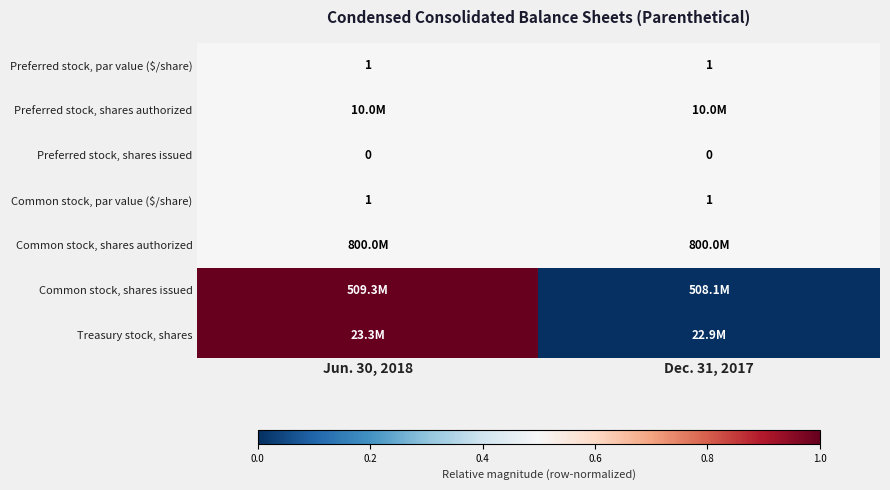

Is it true that Preferred stock, par value ($/share) equals 1.0 at Jun. 30, 2018?

True